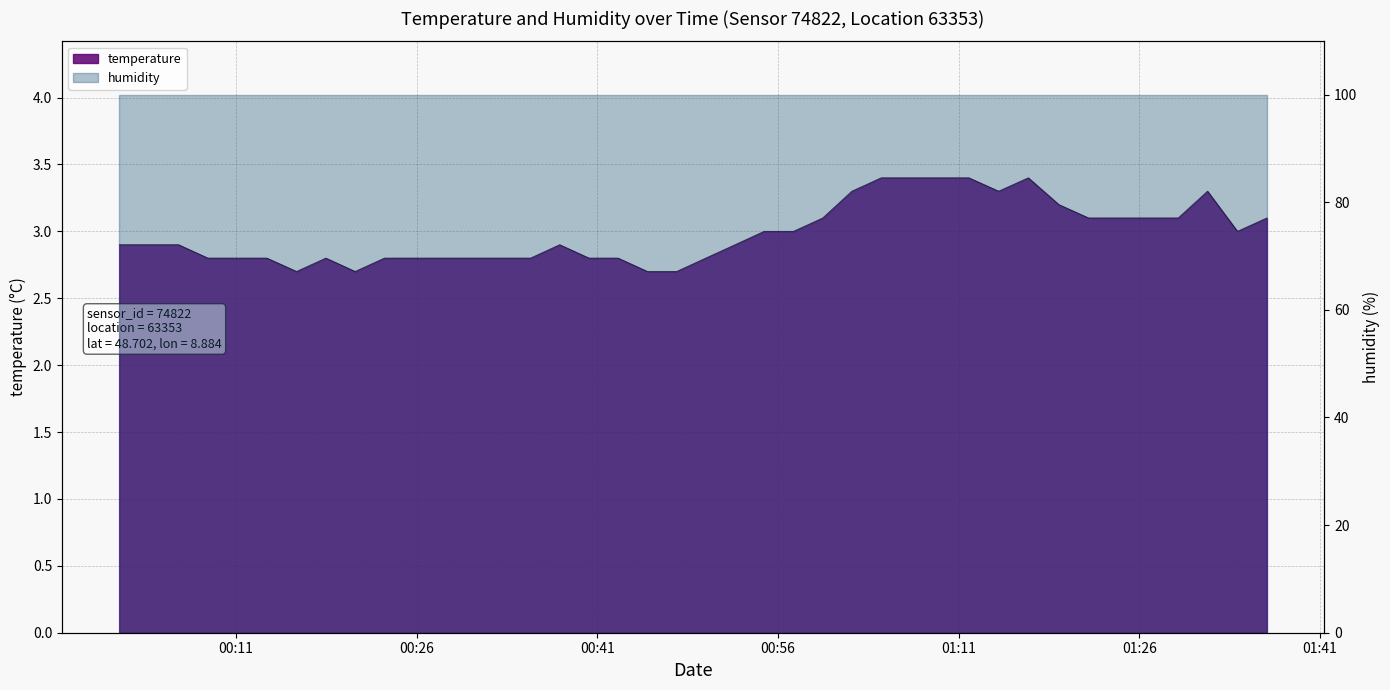

What is the sum of all values?

119.4